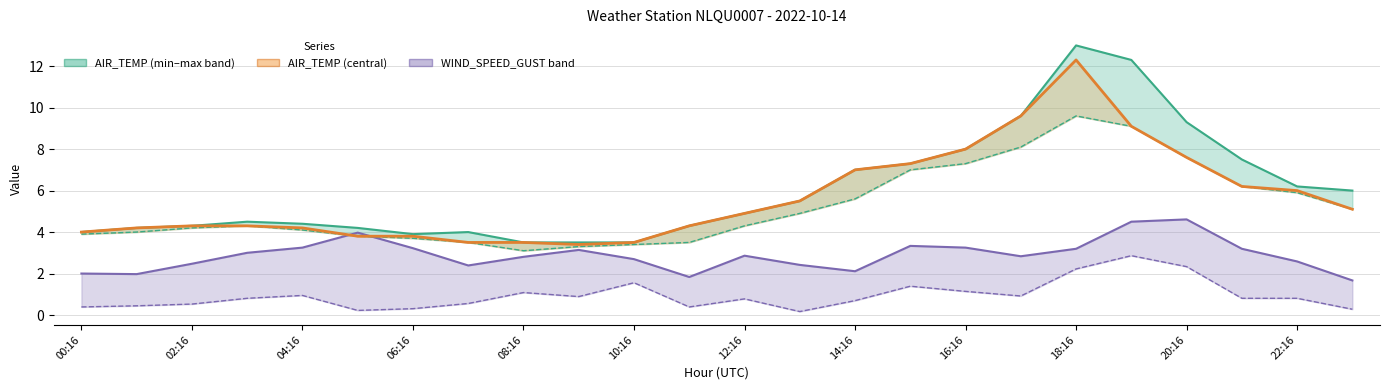

Reading left to right, transcribe all the data shown in this chart.

AIR_TEMP: 00:16=4.0	01:16=4.2	02:16=4.3	03:16=4.3	04:16=4.2	05:16=3.8	06:16=3.8	07:16=3.5	08:16=3.5	09:16=3.4	10:16=3.5	11:16=4.3	12:16=4.9	13:16=5.5	14:16=7.0	15:16=7.3	16:16=8.0	17:16=9.6	18:16=12.3	19:16=9.1	20:16=7.6	21:16=6.2	22:16=6.0	23:16=5.1
AIR_TEMP_MAX: 00:16=4.0	01:16=4.2	02:16=4.3	03:16=4.5	04:16=4.4	05:16=4.2	06:16=3.9	07:16=4.0	08:16=3.5	09:16=3.5	10:16=3.5	11:16=4.3	12:16=4.9	13:16=5.5	14:16=7.0	15:16=7.3	16:16=8.0	17:16=9.6	18:16=13.0	19:16=12.3	20:16=9.3	21:16=7.5	22:16=6.2	23:16=6.0
AIR_TEMP_MIN: 00:16=3.9	01:16=4.0	02:16=4.2	03:16=4.3	04:16=4.1	05:16=3.8	06:16=3.7	07:16=3.5	08:16=3.1	09:16=3.3	10:16=3.4	11:16=3.5	12:16=4.3	13:16=4.9	14:16=5.6	15:16=7.0	16:16=7.3	17:16=8.1	18:16=9.6	19:16=9.1	20:16=7.6	21:16=6.2	22:16=5.9	23:16=5.1
WIND_SPEED: 00:16=0.4	01:16=0.4	02:16=0.5	03:16=0.8	04:16=0.9	05:16=0.2	06:16=0.3	07:16=0.6	08:16=1.1	09:16=0.9	10:16=1.6	11:16=0.4	12:16=0.8	13:16=0.2	14:16=0.7	15:16=1.4	16:16=1.1	17:16=0.9	18:16=2.2	19:16=2.9	20:16=2.3	21:16=0.8	22:16=0.8	23:16=0.3
WIND_SPEED_GUST: 00:16=2.0	01:16=2.0	02:16=2.5	03:16=3.0	04:16=3.2	05:16=4.0	06:16=3.2	07:16=2.4	08:16=2.8	09:16=3.1	10:16=2.7	11:16=1.8	12:16=2.9	13:16=2.4	14:16=2.1	15:16=3.3	16:16=3.2	17:16=2.8	18:16=3.2	19:16=4.5	20:16=4.6	21:16=3.2	22:16=2.6	23:16=1.7